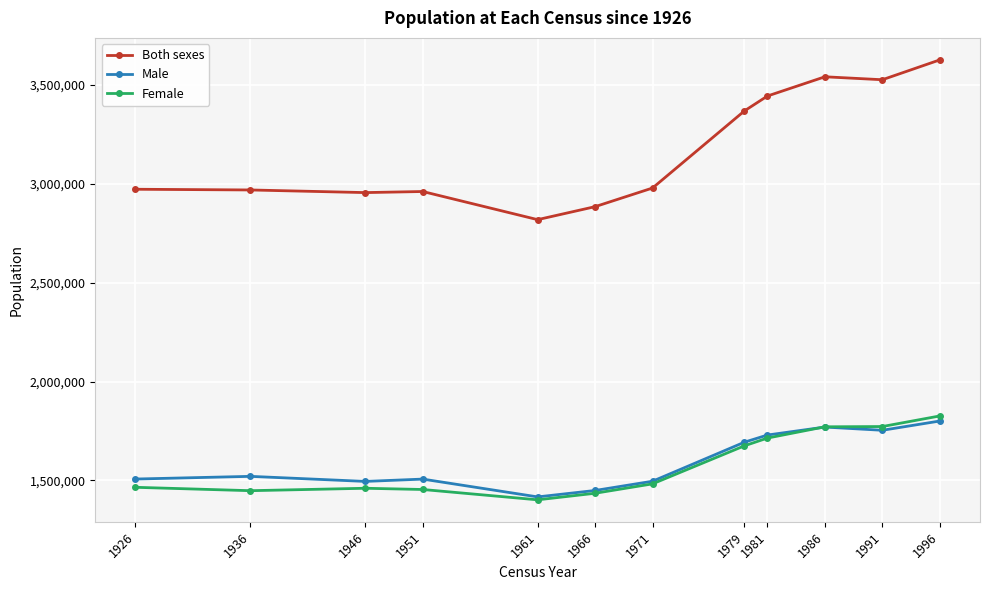

True or false: Male and Both sexes intersect in this chart.

False